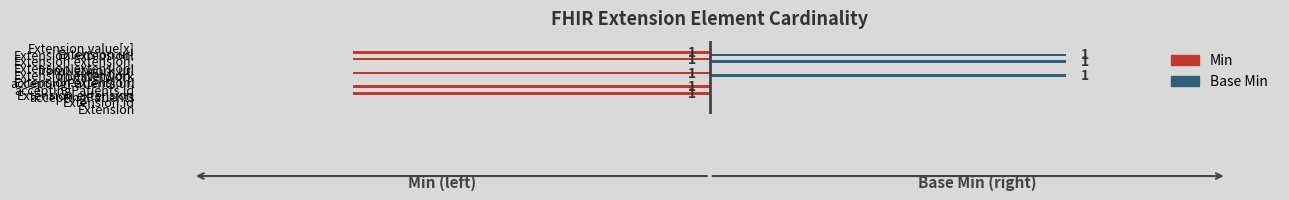

What are all the series names shown in the legend?

Min, Base Min